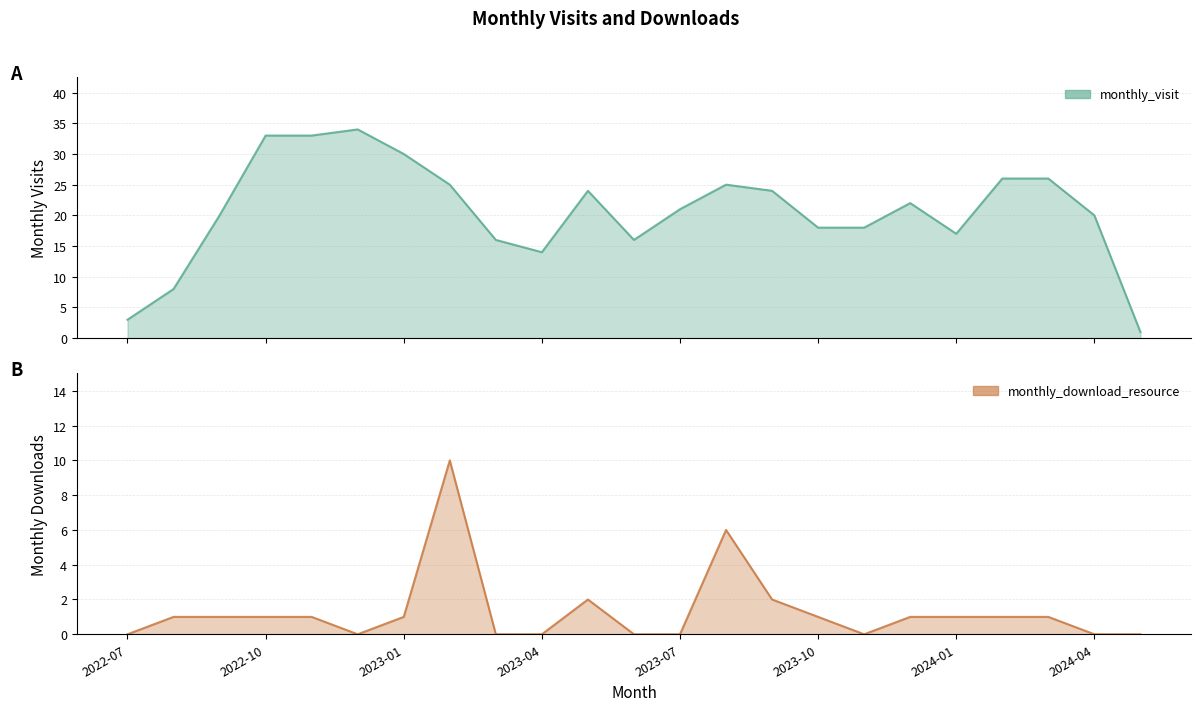

In monthly_visit, how many points are lower than both neighbors (excluding endpoints)?

3